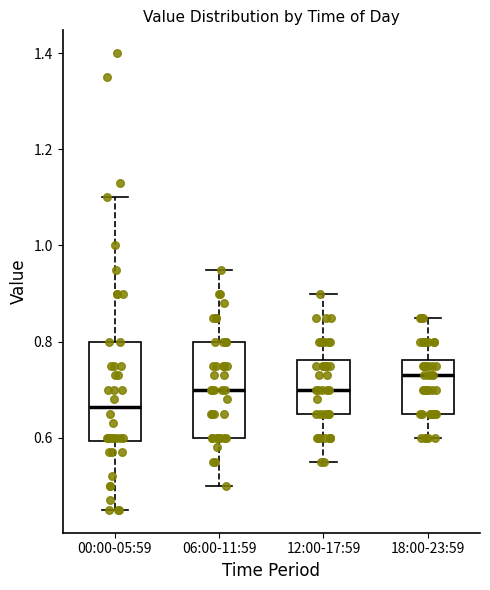

Reading left to right, read every box against the y-axis: the position of its median line, the range the box covers, and the ends of its whiskers. The values are not printed on the chart, so give them approximately, as read against the axis.

00:00-05:59: median 0.66, box 0.60 to 0.80, whiskers 0.46 to 1.10
06:00-11:59: median 0.70, box 0.60 to 0.80, whiskers 0.50 to 0.96
12:00-17:59: median 0.70, box 0.66 to 0.76, whiskers 0.56 to 0.90
18:00-23:59: median 0.74, box 0.66 to 0.76, whiskers 0.60 to 0.86